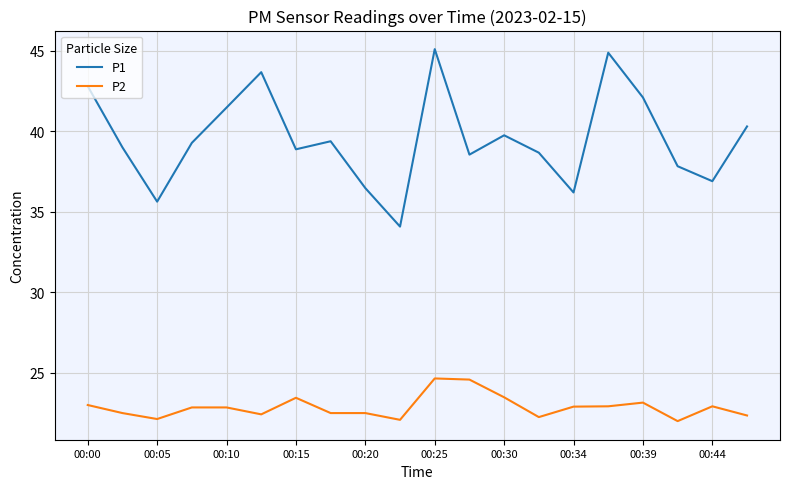

List the series in order of their peak value, highest first.

P1, P2